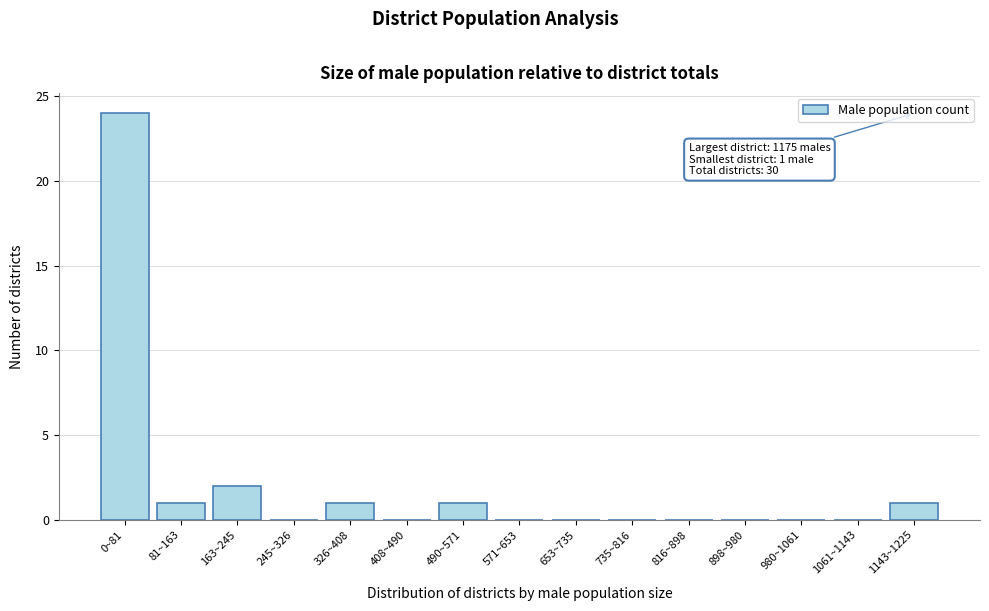

Reading right to left, list all the values displayed in this chart.

1143~1225=1	1061~1143=0	980~1061=0	898~980=0	816~898=0	735~816=0	653~735=0	571~653=0	490~571=1	408~490=0	326~408=1	245~326=0	163~245=2	81~163=1	0~81=24